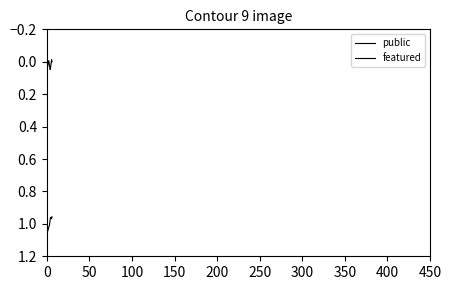

How many lines are shown in the chart?

2